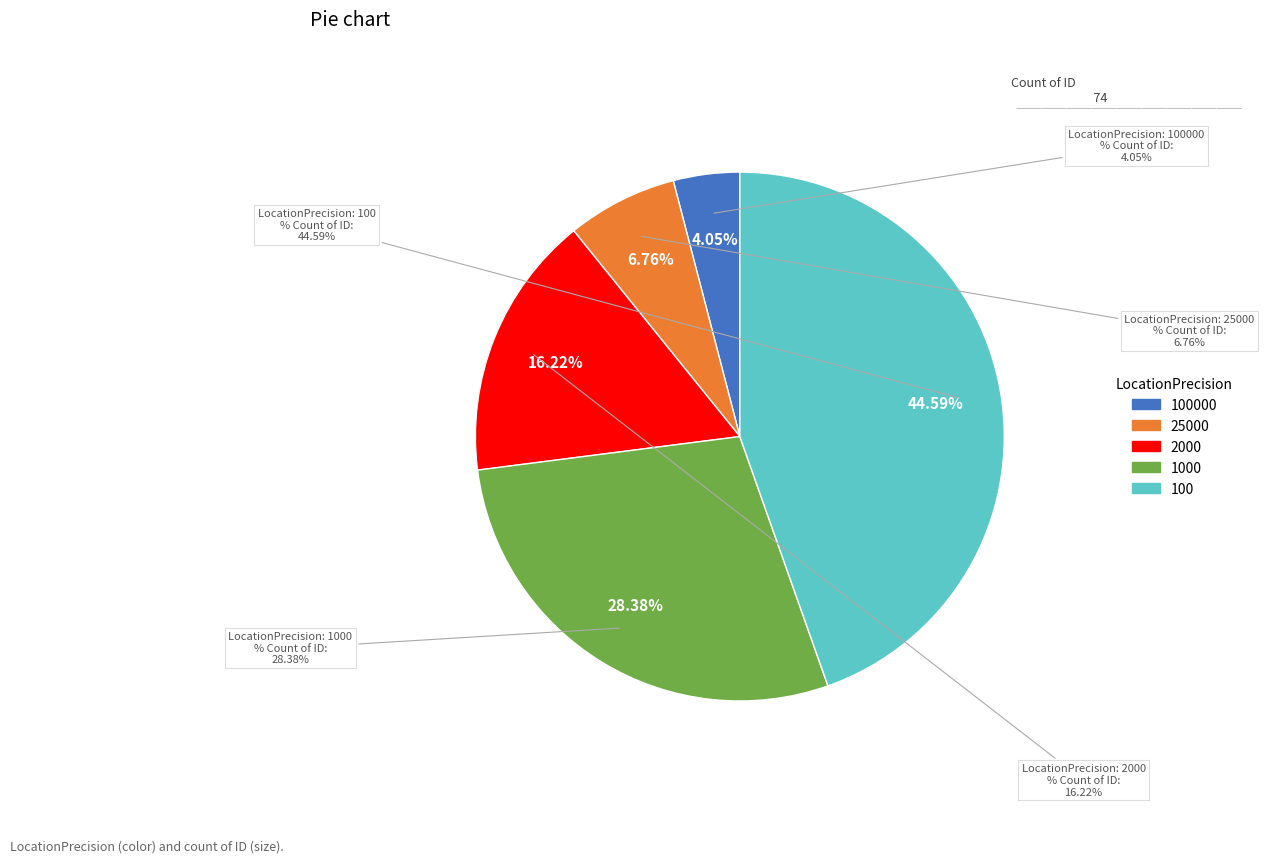

To the nearest percent, what is the combined percentage of 100000 and 100?

49%